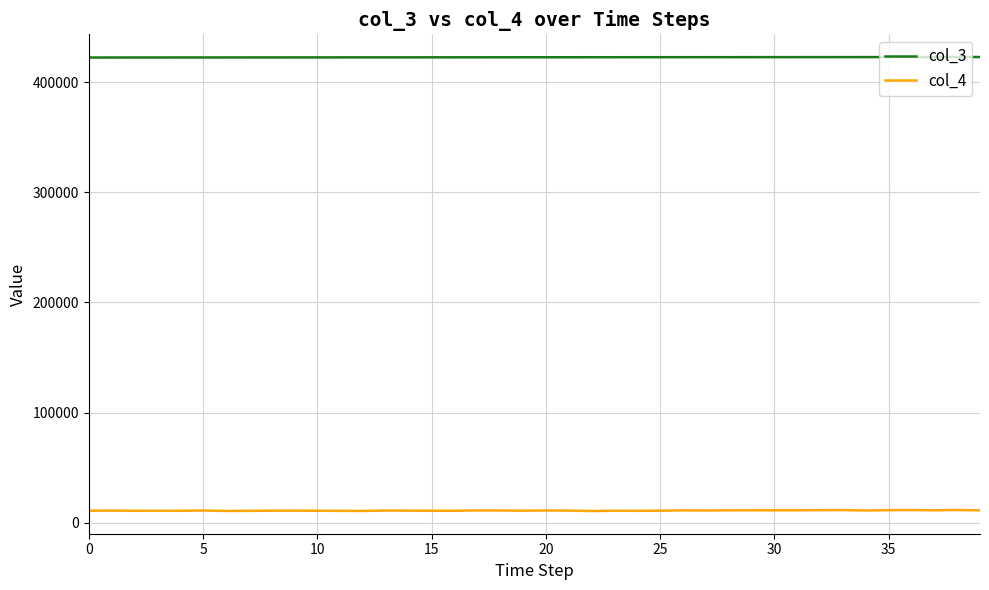

What is the highest value of the col_3 series?

422773